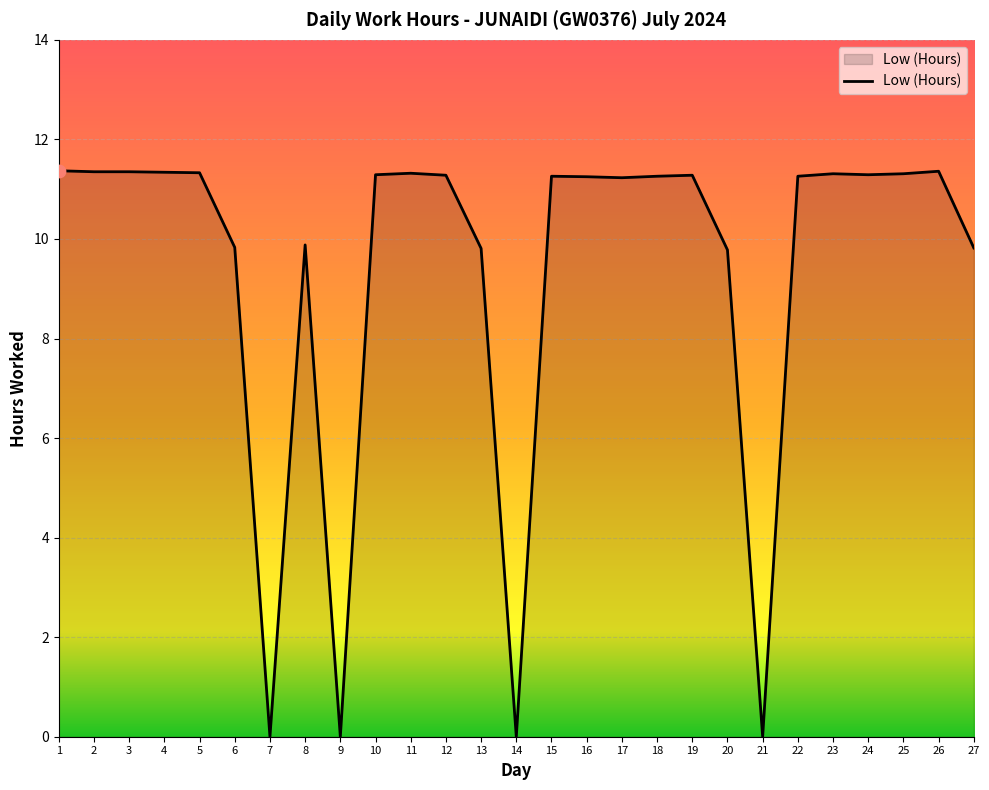

What is the ratio of the value at 4 to the value at 22?

1.0